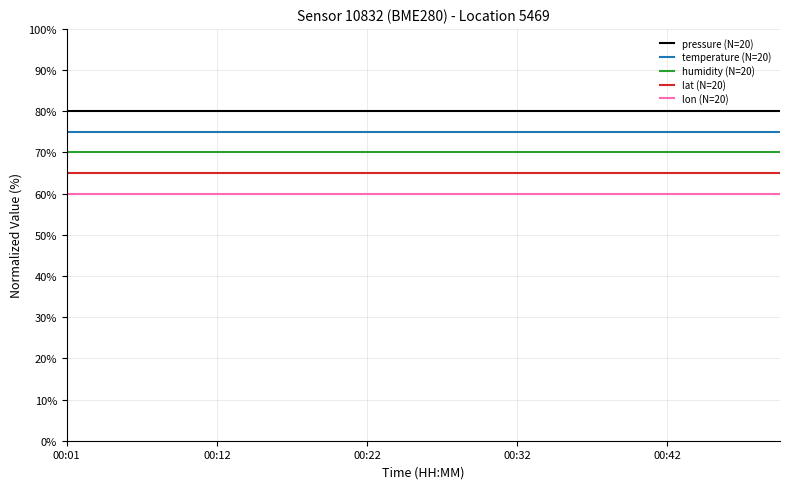

True or false: pressure (N=20) and lon (N=20) cross at least once.

False